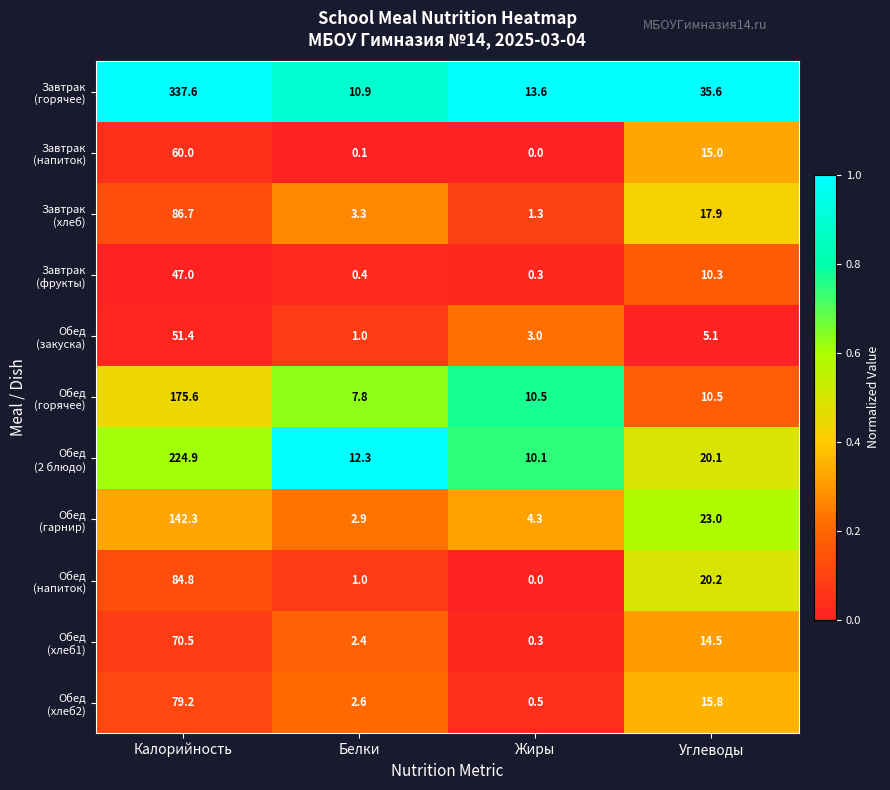

At how many categories does at least one series exceed 0?

4